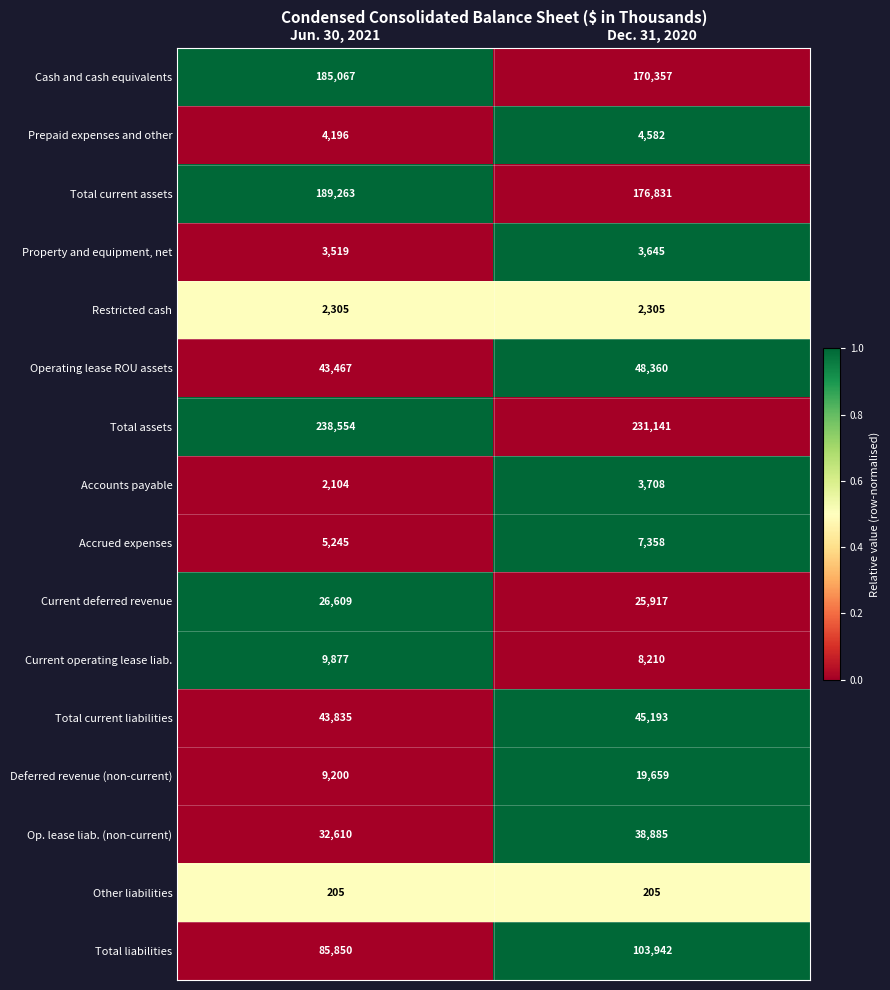

Rank the series at Jun. 30, 2021 from highest to lowest value.

Total assets, Total current assets, Cash and cash equivalents, Total liabilities, Total current liabilities, Operating lease ROU assets, Op. lease liab. (non-current), Current deferred revenue, Current operating lease liab., Deferred revenue (non-current), Accrued expenses, Prepaid expenses and other, Property and equipment, net, Restricted cash, Accounts payable, Other liabilities